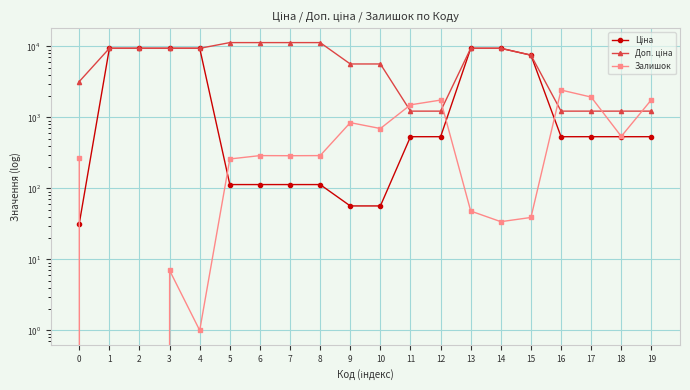

What is the spread (max minus min) of values at 16?

1897.6